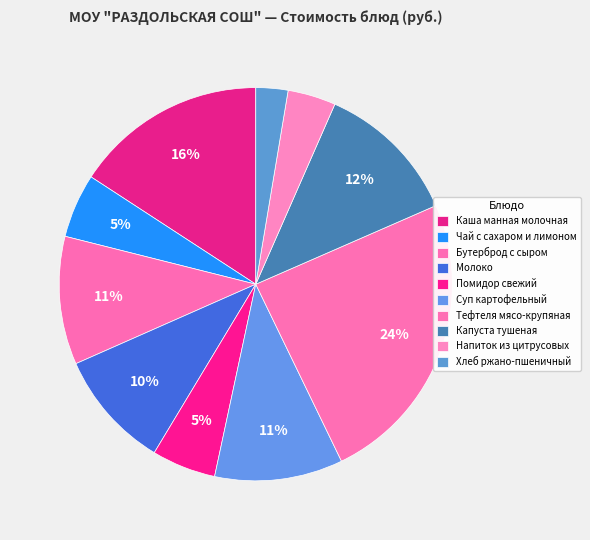

Does Суп картофельный account for over 50% of the chart?

No